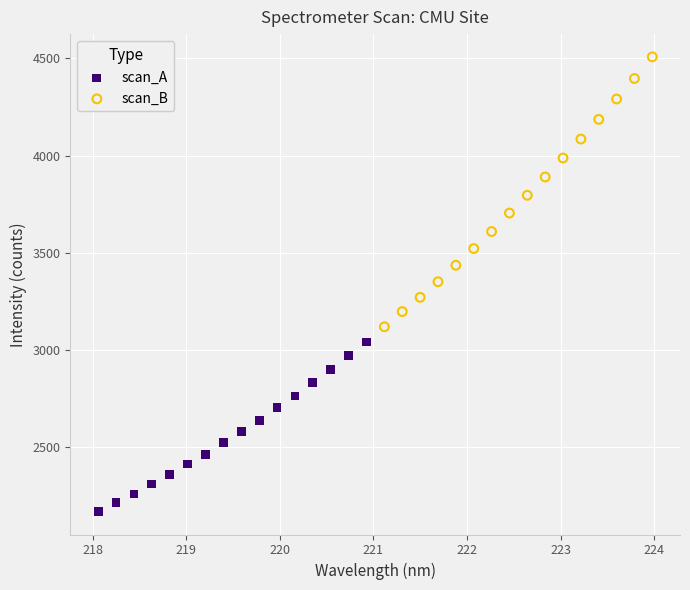

Which series contains the highest Y value?

scan_B